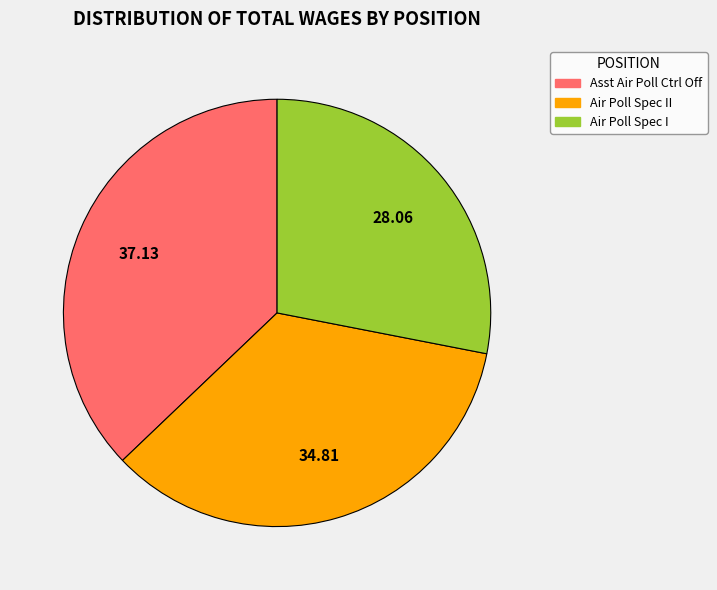

Is there any slice that represents more than half of the pie?

No